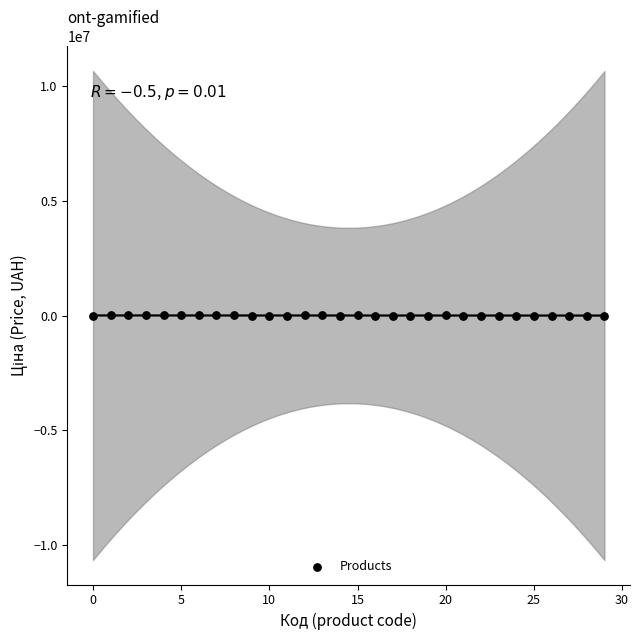

How many points are shown in the scatter plot?

30